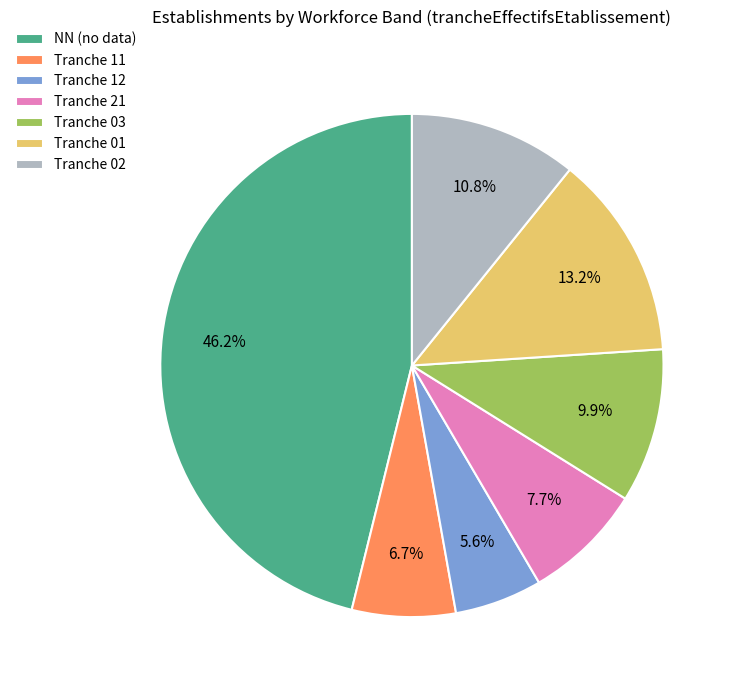

Count the number of slices in the pie.

7